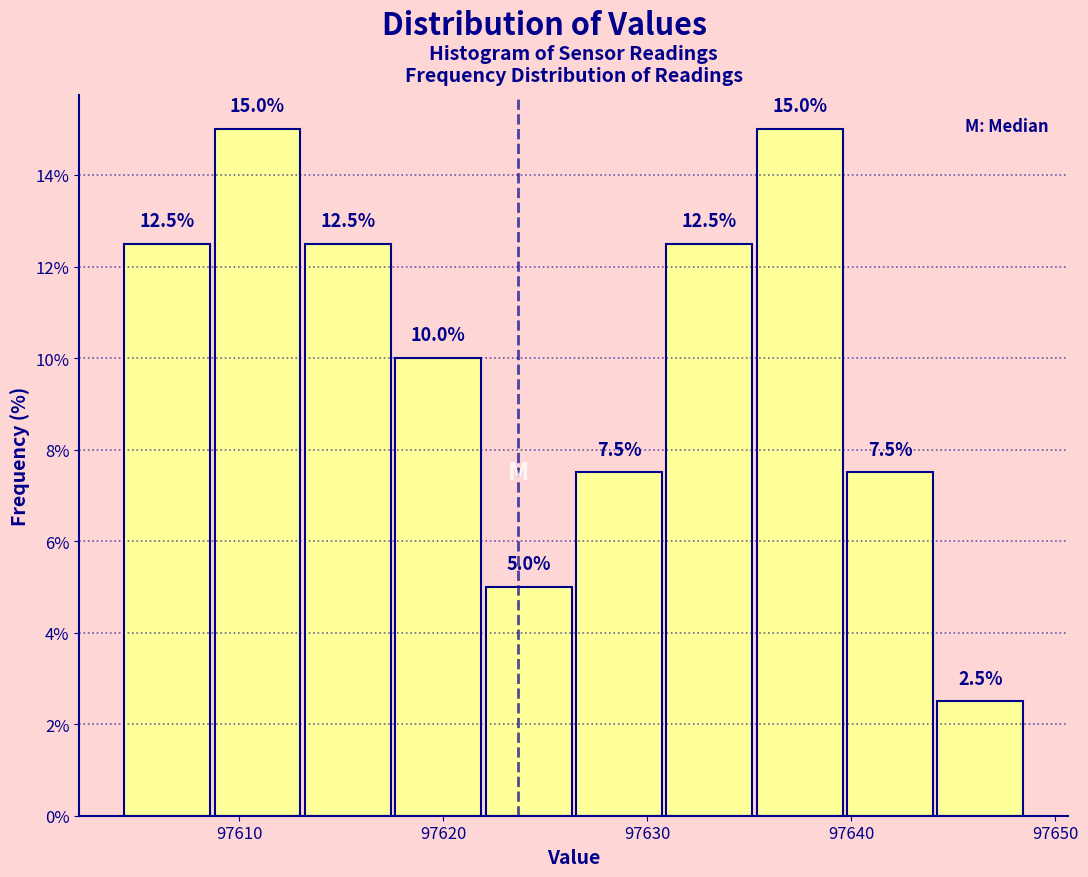

Reading left to right, list every bar in this chart as the range it spans on the x-axis followed by its height. The bar edges are not printed on the chart, so give them approximately, as read against the axis.

97604 to 97609: 12.5
97609 to 97613: 15.0
97613 to 97618: 12.5
97618 to 97622: 10.0
97622 to 97626: 5.0
97626 to 97631: 7.5
97631 to 97635: 12.5
97635 to 97640: 15.0
97640 to 97644: 7.5
97644 to 97649: 2.5